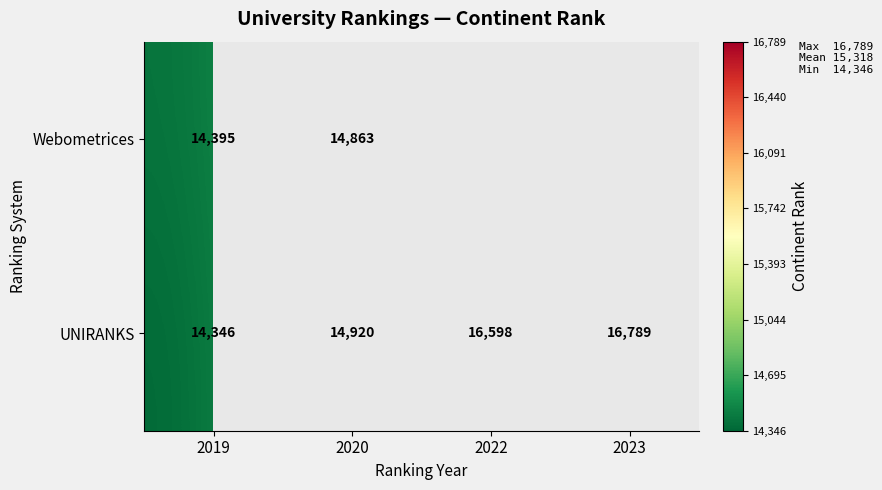

Rank the series at 2019 from highest to lowest value.

Webometrices, UNIRANKS